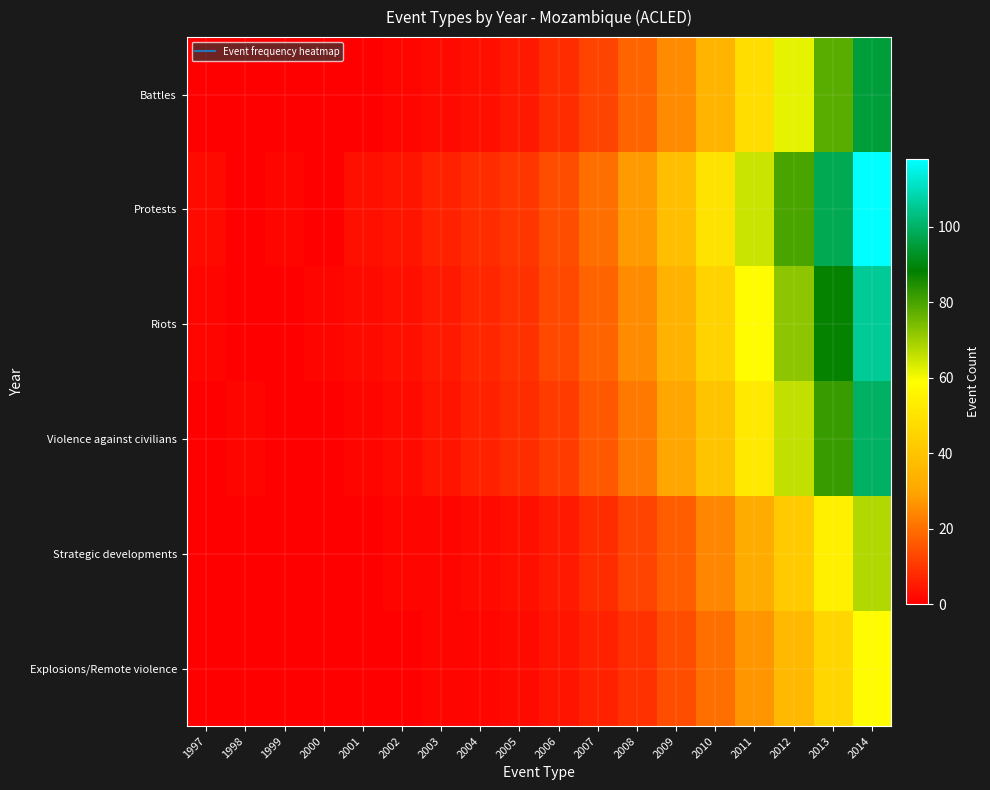

Between 2014 and 2002, which is larger?

2014